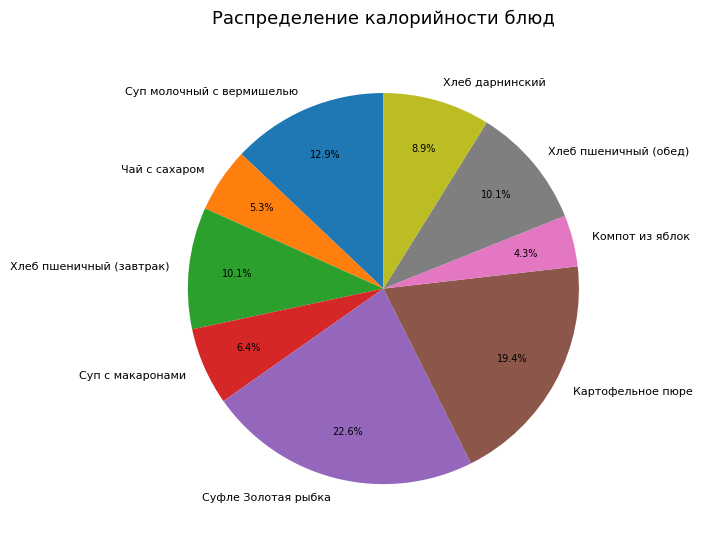

Which slice is the largest?

Суфле Золотая рыбка